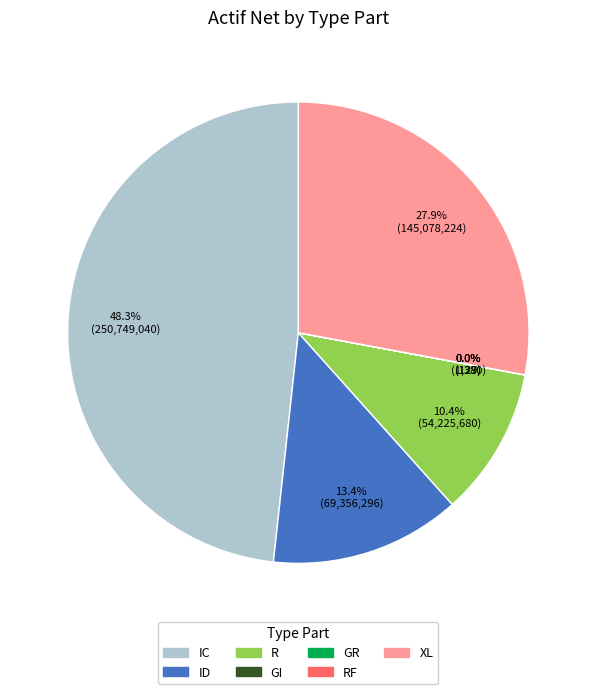

Approximately how many times larger is the value at XL compared to ID?

2.1